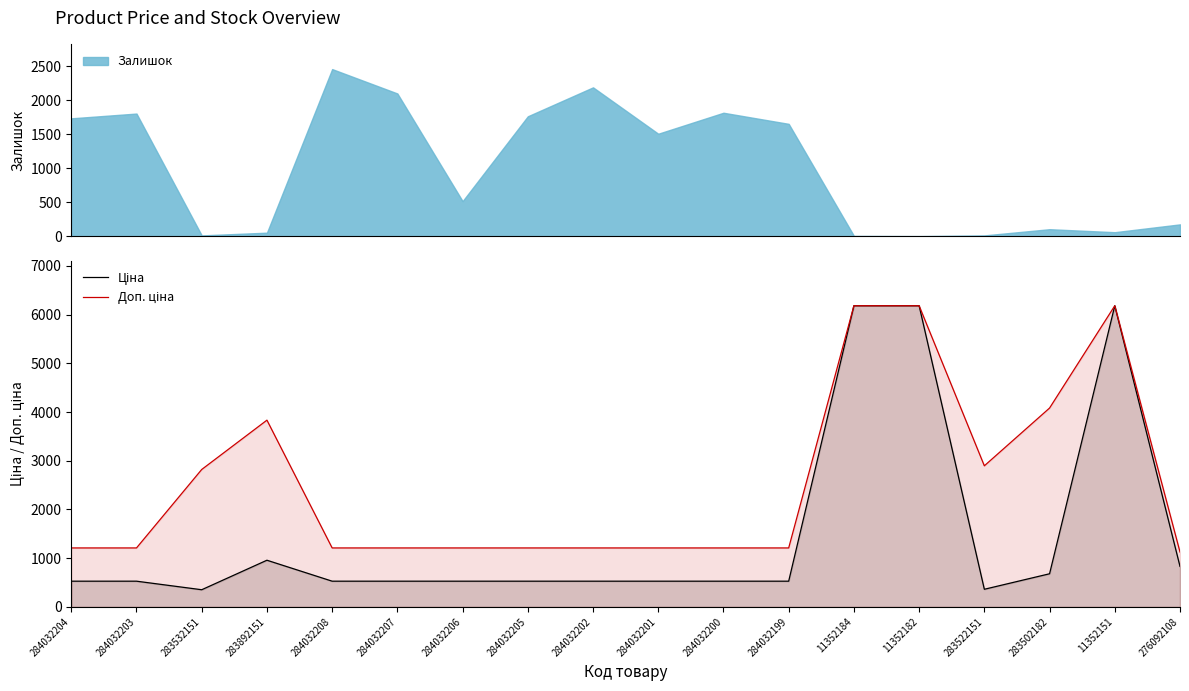

True or false: Ціна has more than 2 points higher than both neighbors.

False